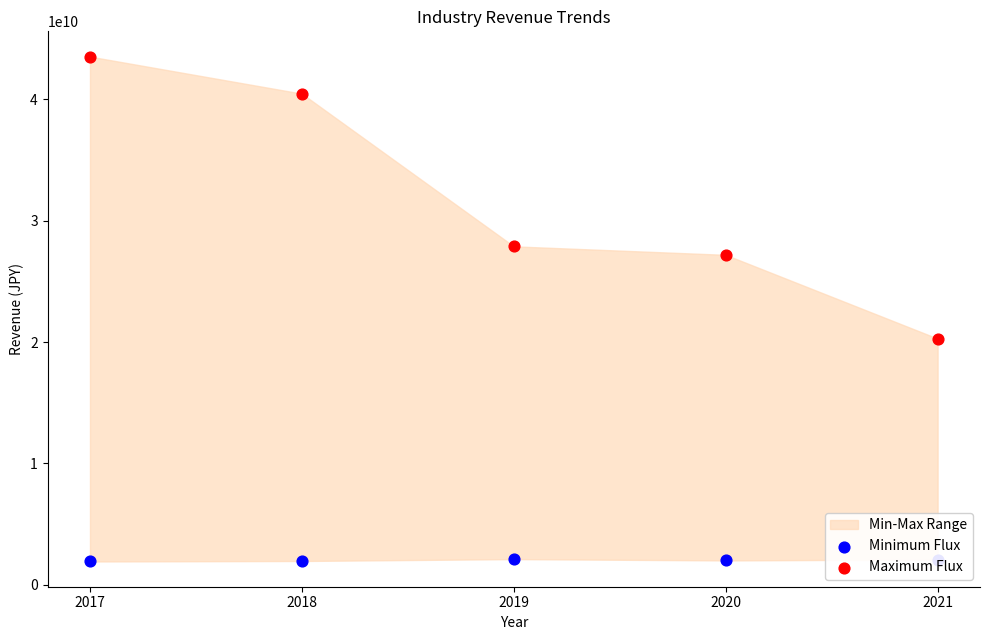

What is the total value across all series at 2021?

22377438550